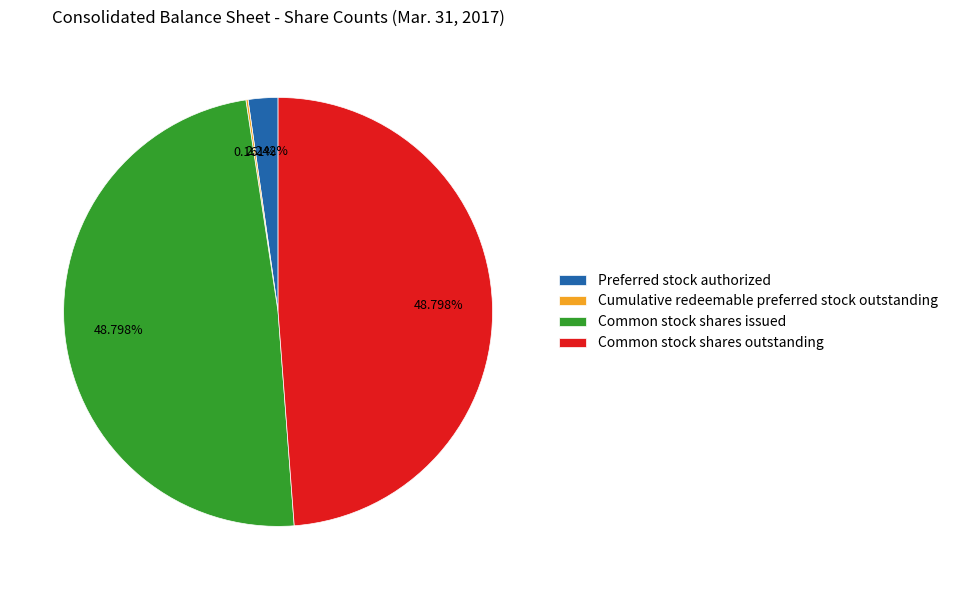

Is there a majority slice in this chart?

No